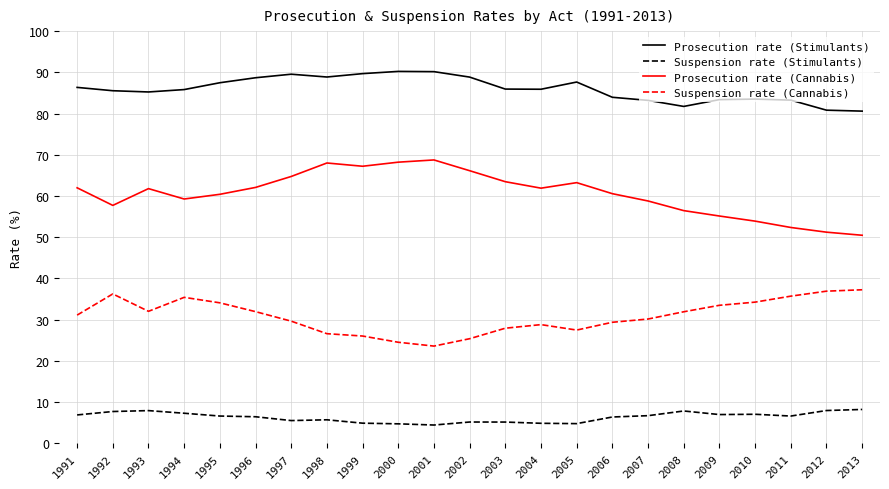

What is the smallest value displayed?

4.4